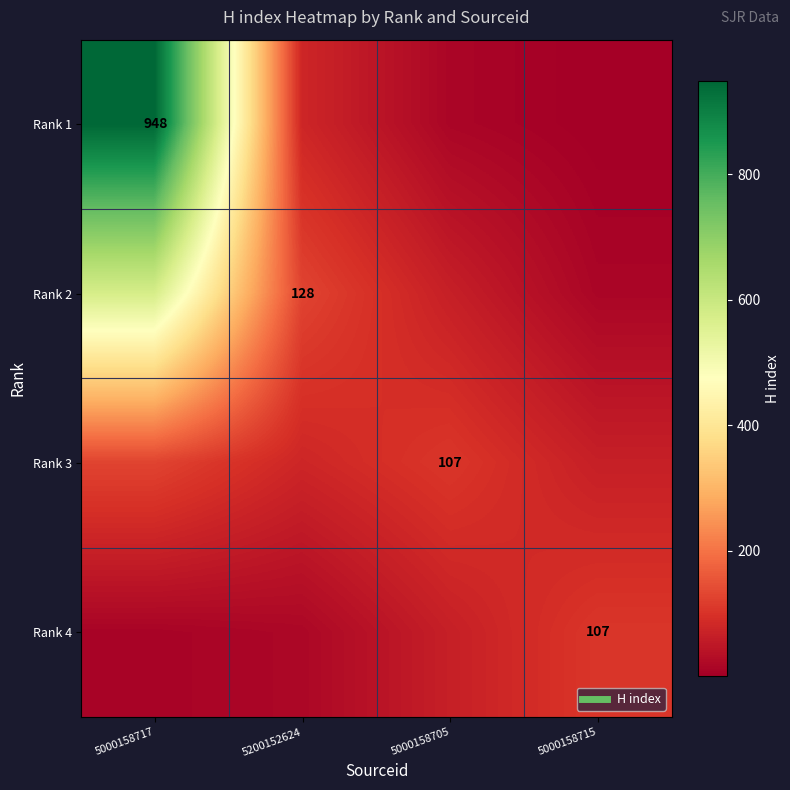

How many values in the Rank 2 series are below 128?

2